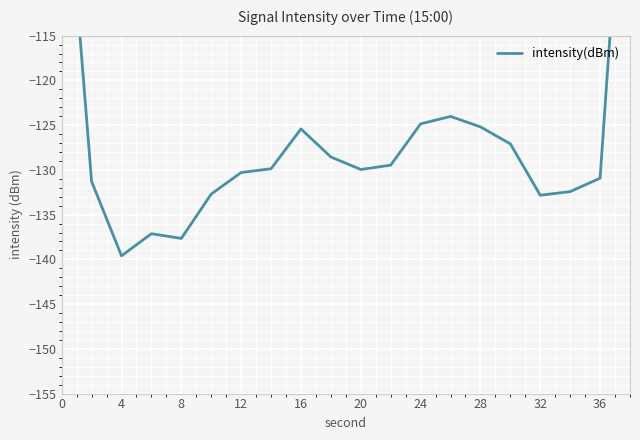

What is the sum of all values?

-2521.5